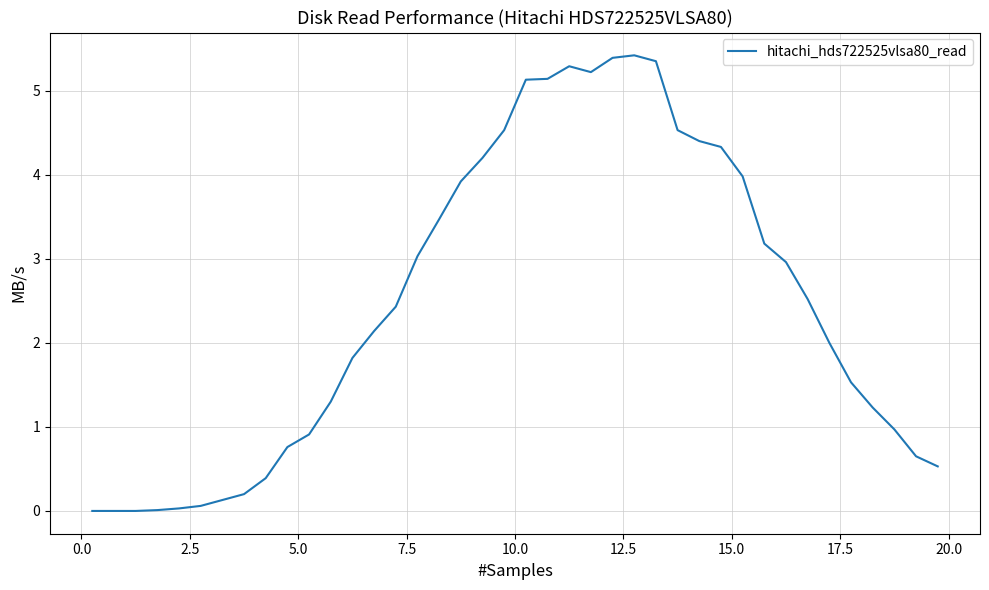

What is the difference between the maximum and minimum values?

5.4